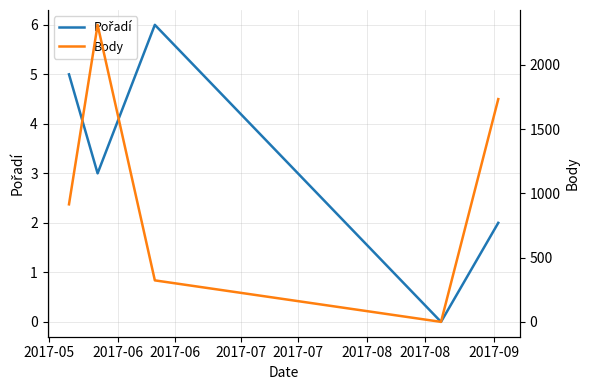

Count the number of data series in this chart.

2